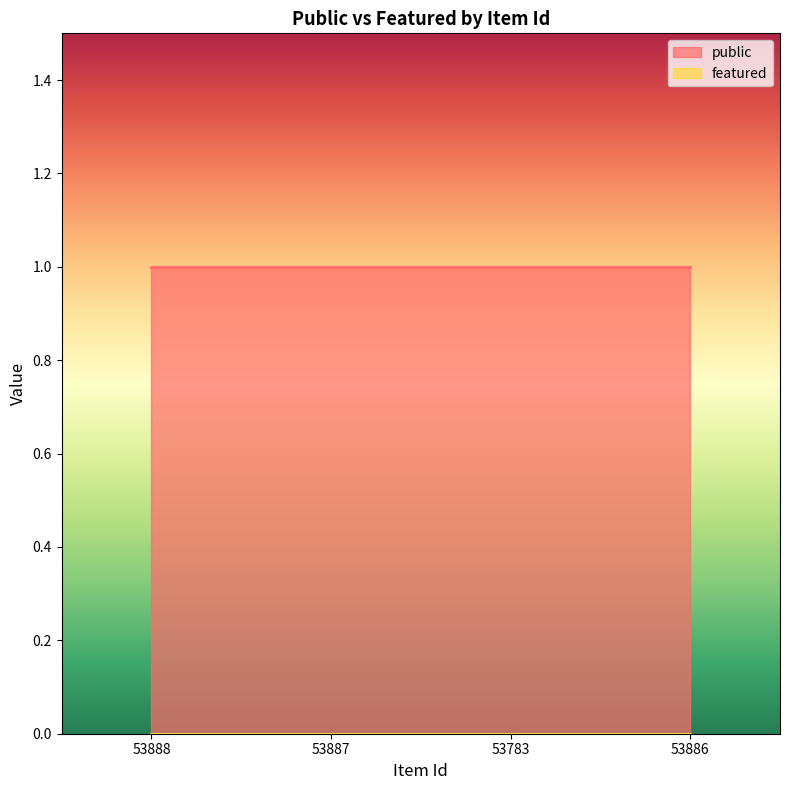

Reading right to left, transcribe all the data shown in this chart.

public: 53886=1	53783=1	53887=1	53888=1
featured: 53886=0	53783=0	53887=0	53888=0